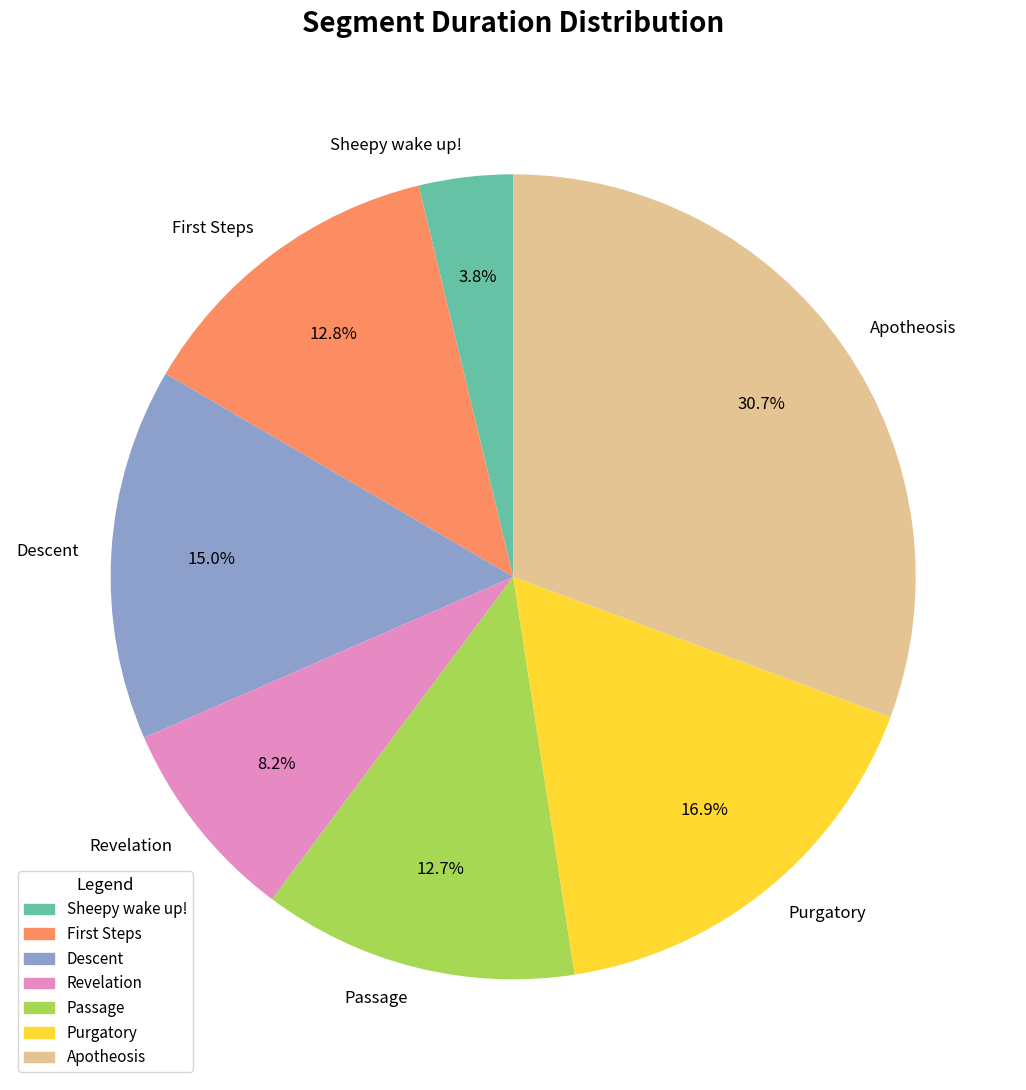

Is the sum of Passage and Revelation greater than half?

No